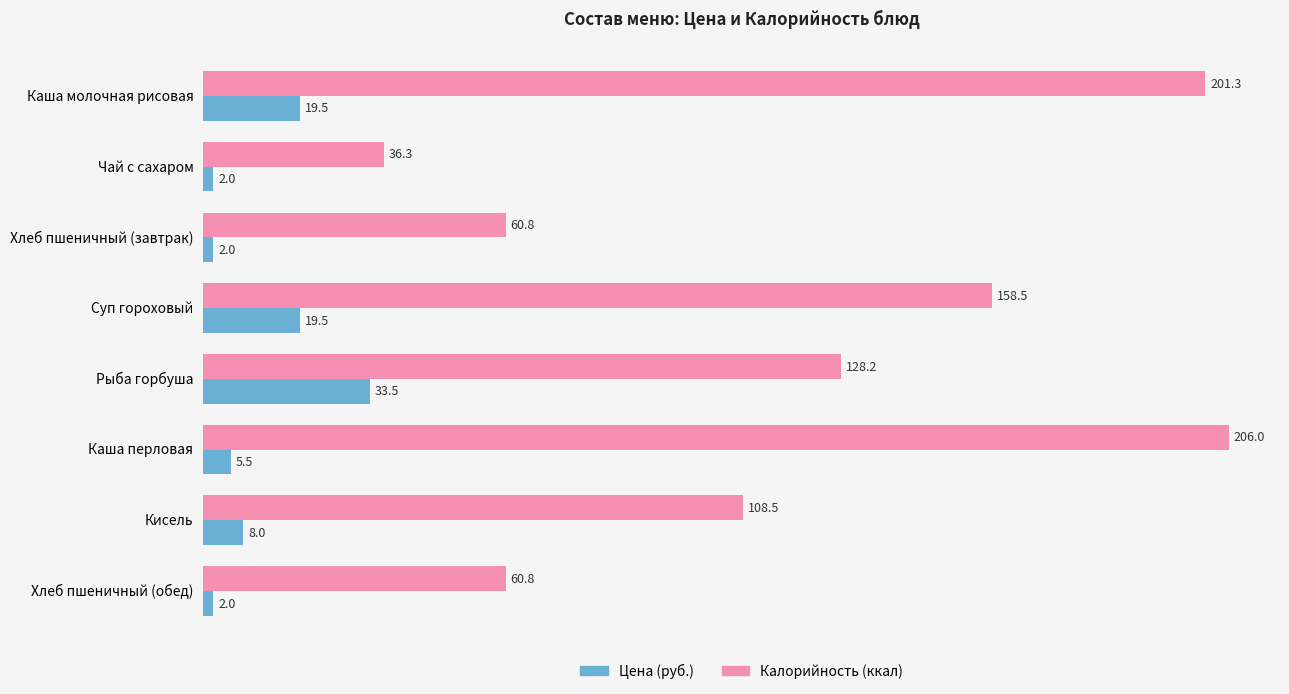

Which series has the largest range (max minus min)?

Калорийность (ккал)